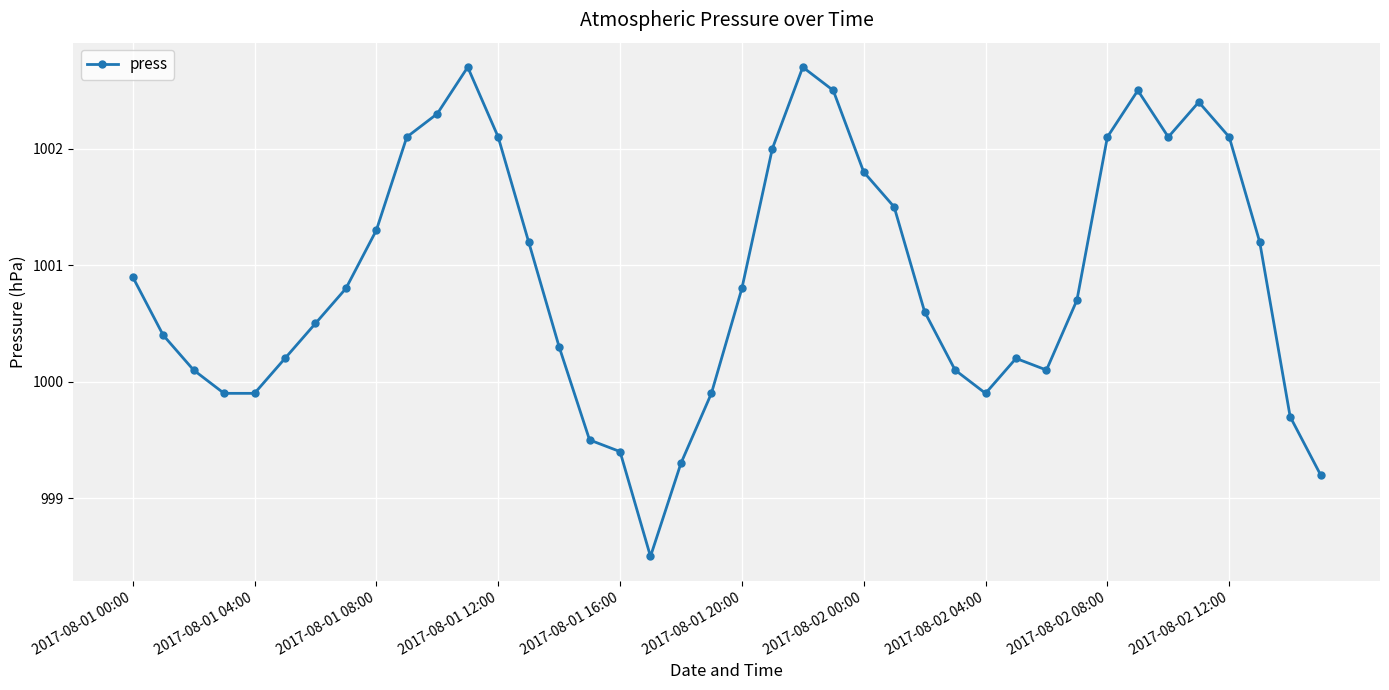

Count the number of categories in the chart.

40